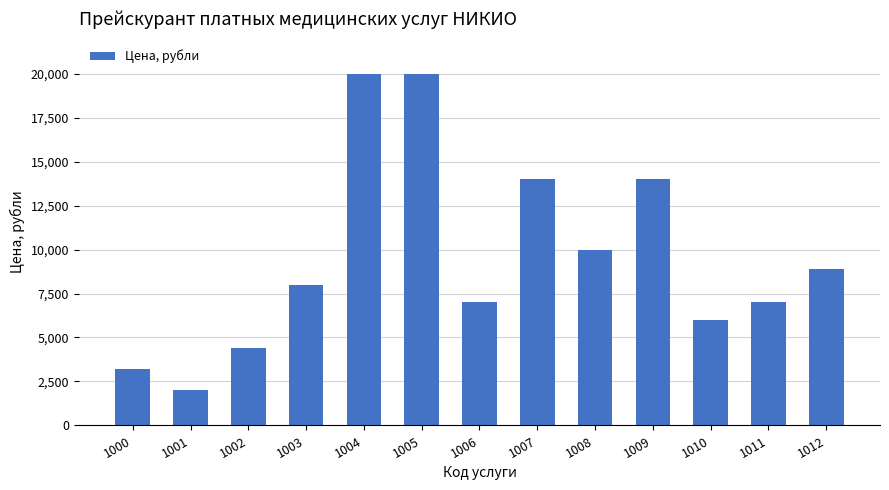

Is it true that the value at 1009 is 14000?

True